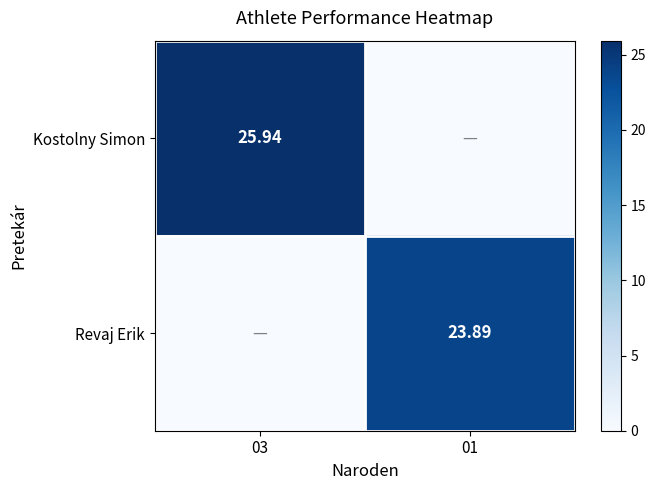

At how many categories does at least one series exceed 2?

2